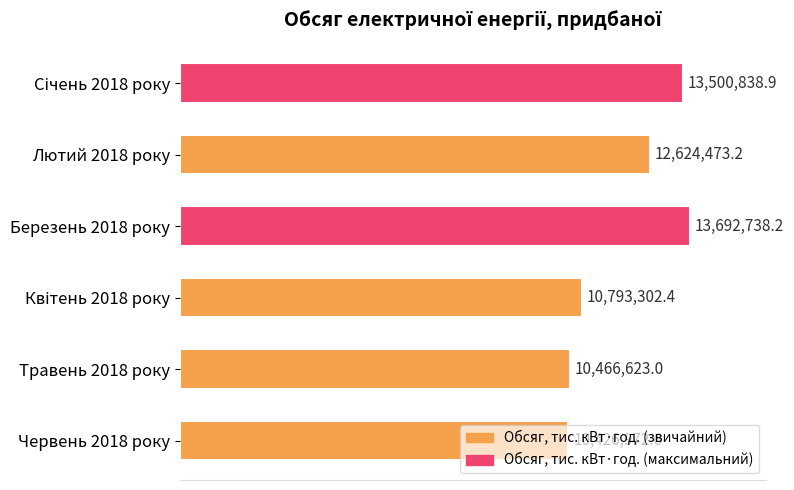

Does the chart contain any negative values?

No